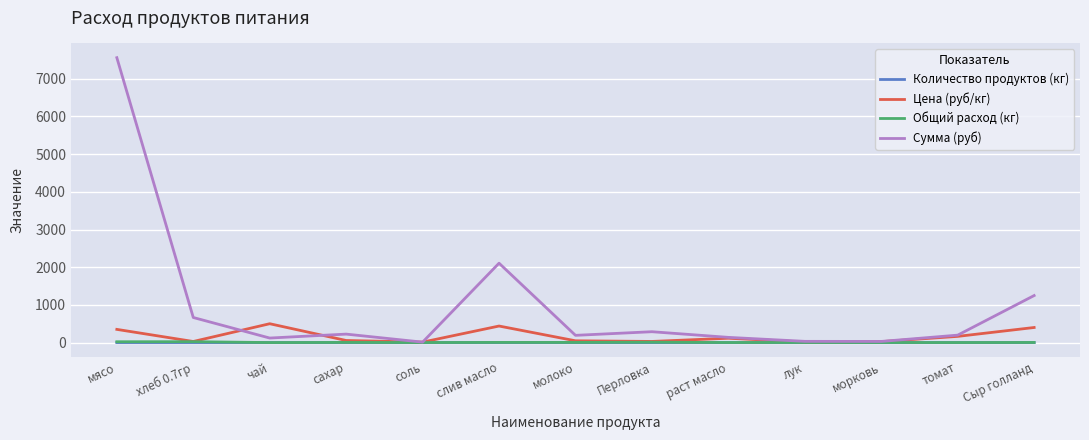

In Цена (руб/кг), how many points are higher than both neighbors (excluding endpoints)?

3